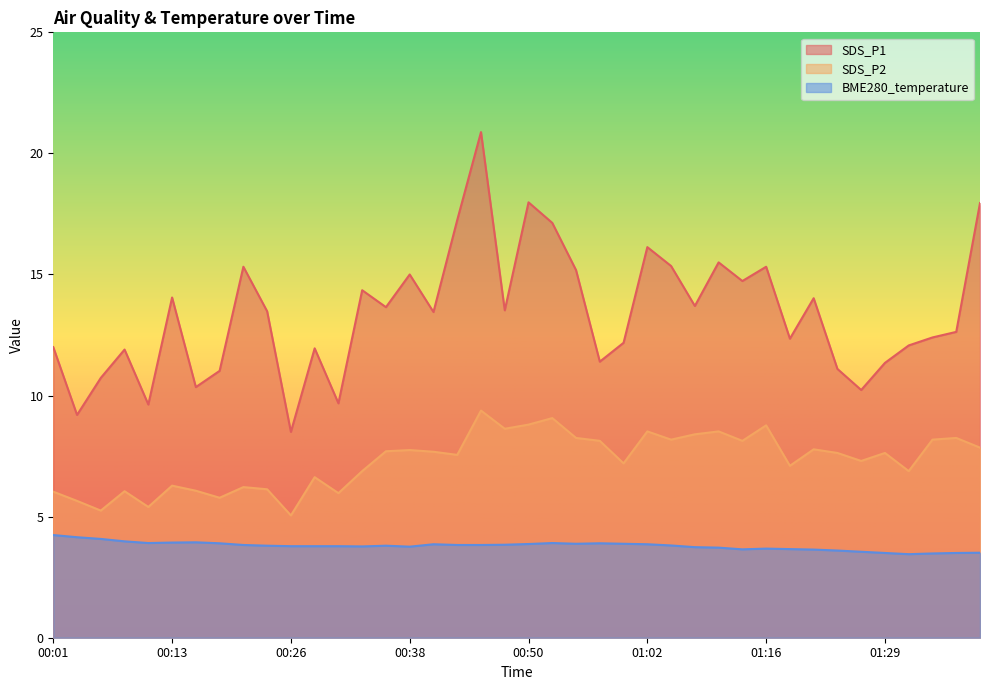

Reading left to right, transcribe all the data shown in this chart.

SDS_P1: 12.0	9.2	10.7	11.9	9.6	14.1	10.3	11.0	15.3	13.5	8.5	11.9	9.7	14.3	13.7	15.0	13.4	17.2	20.9	13.5	18.0	17.1	15.2	11.4	12.2	16.1	15.3	13.7	15.5	14.7	15.3	12.3	14.0	11.1	10.2	11.3	12.1	12.4	12.6	17.9
SDS_P2: 6.0	5.7	5.2	6.0	5.4	6.3	6.1	5.8	6.2	6.1	5.0	6.6	6.0	6.9	7.7	7.8	7.7	7.5	9.4	8.6	8.8	9.1	8.2	8.1	7.2	8.5	8.2	8.4	8.5	8.1	8.8	7.1	7.8	7.6	7.3	7.6	6.9	8.2	8.2	7.8
BME280_temperature: 4.2	4.2	4.1	4.0	3.9	3.9	3.9	3.9	3.8	3.8	3.8	3.8	3.8	3.8	3.8	3.8	3.9	3.8	3.8	3.8	3.9	3.9	3.9	3.9	3.9	3.9	3.8	3.7	3.7	3.6	3.7	3.7	3.6	3.6	3.5	3.5	3.5	3.5	3.5	3.5